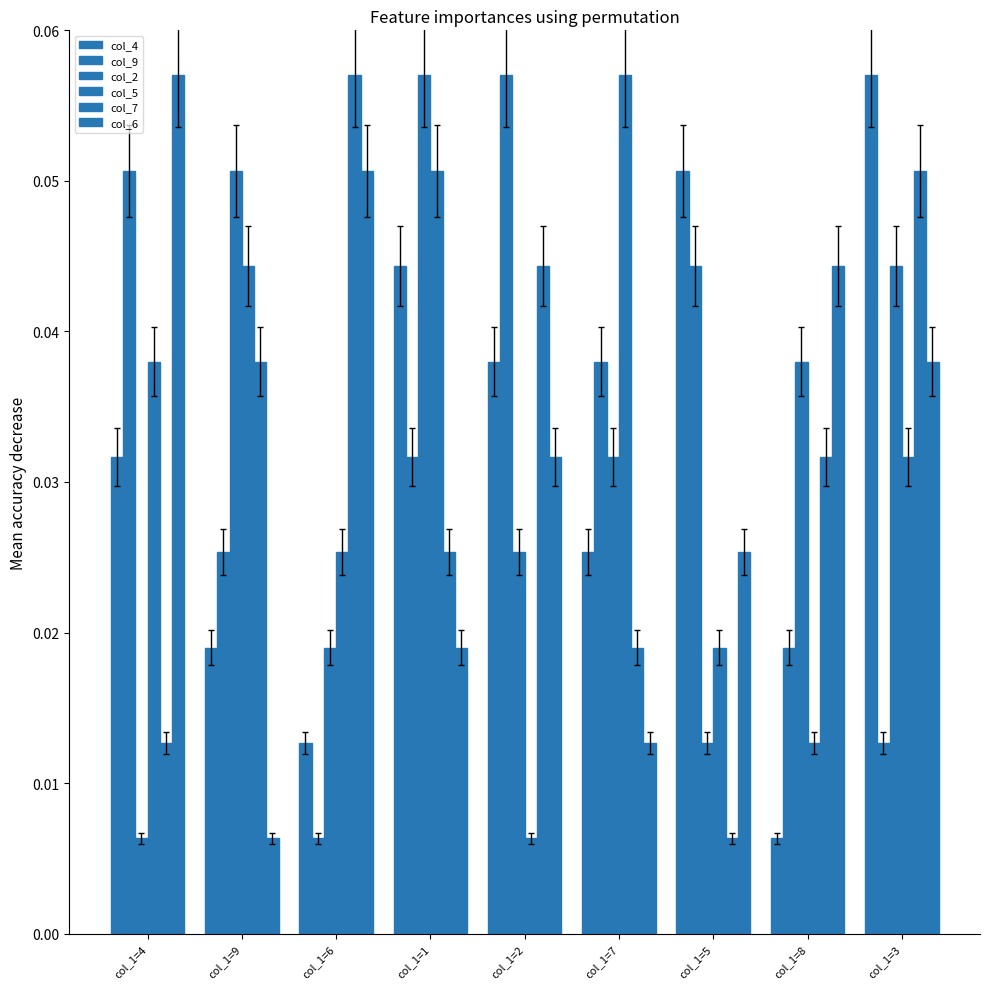

What is the label of the 1st bar from the right?

col_1=3